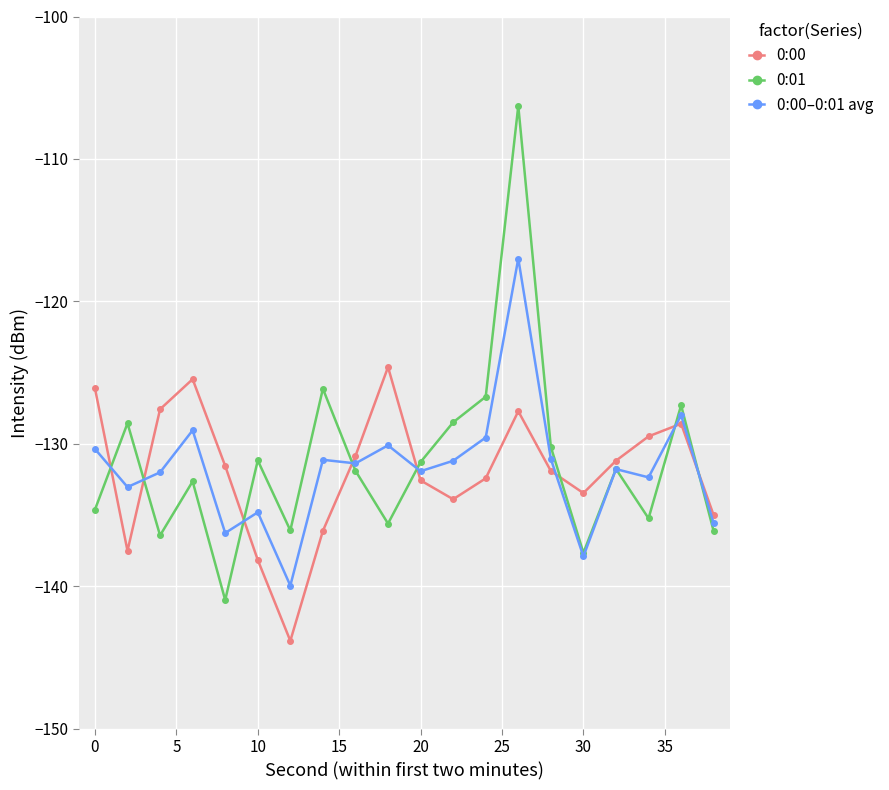

True or false: 0:01 and 0:00 intersect in this chart.

True